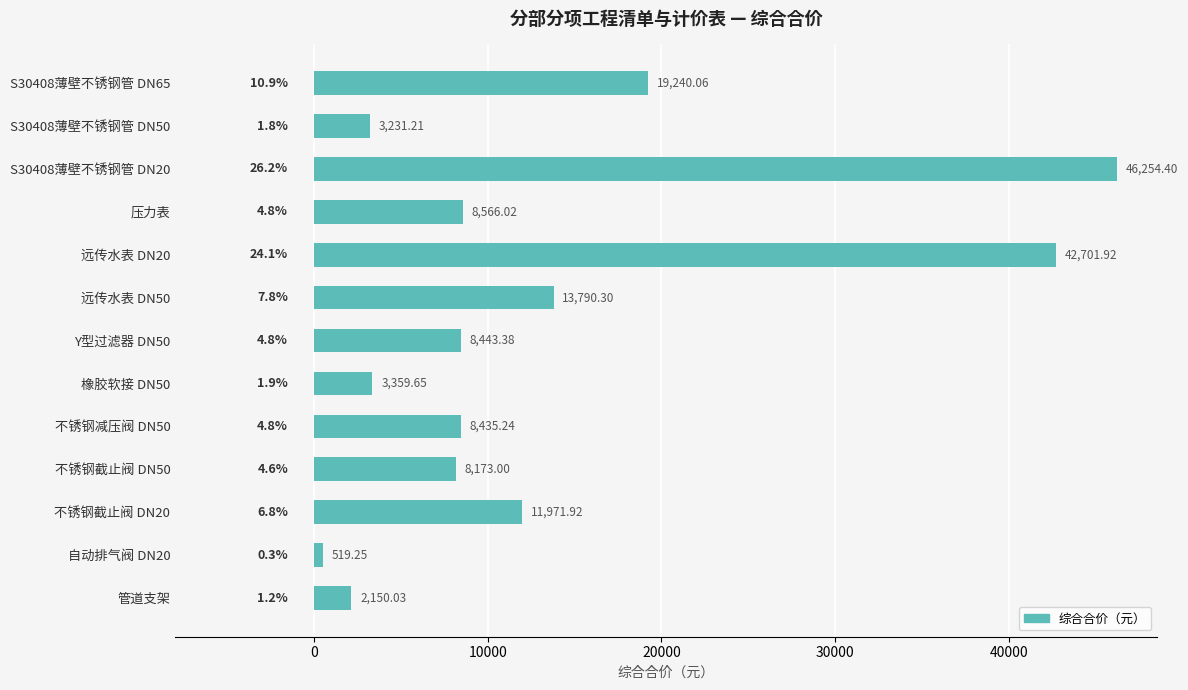

What is the greatest value displayed?

46254.4